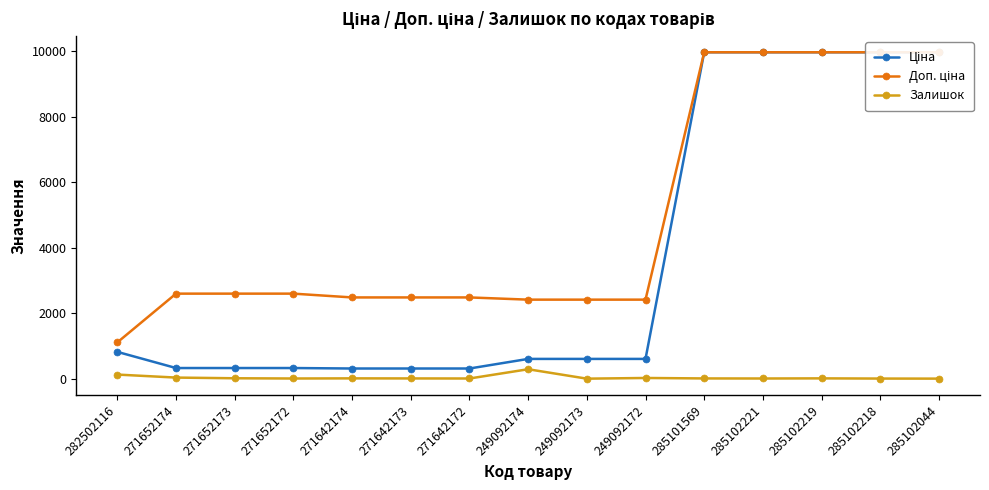

What is the difference between the Залишок values at 285102218 and 271652174?

30